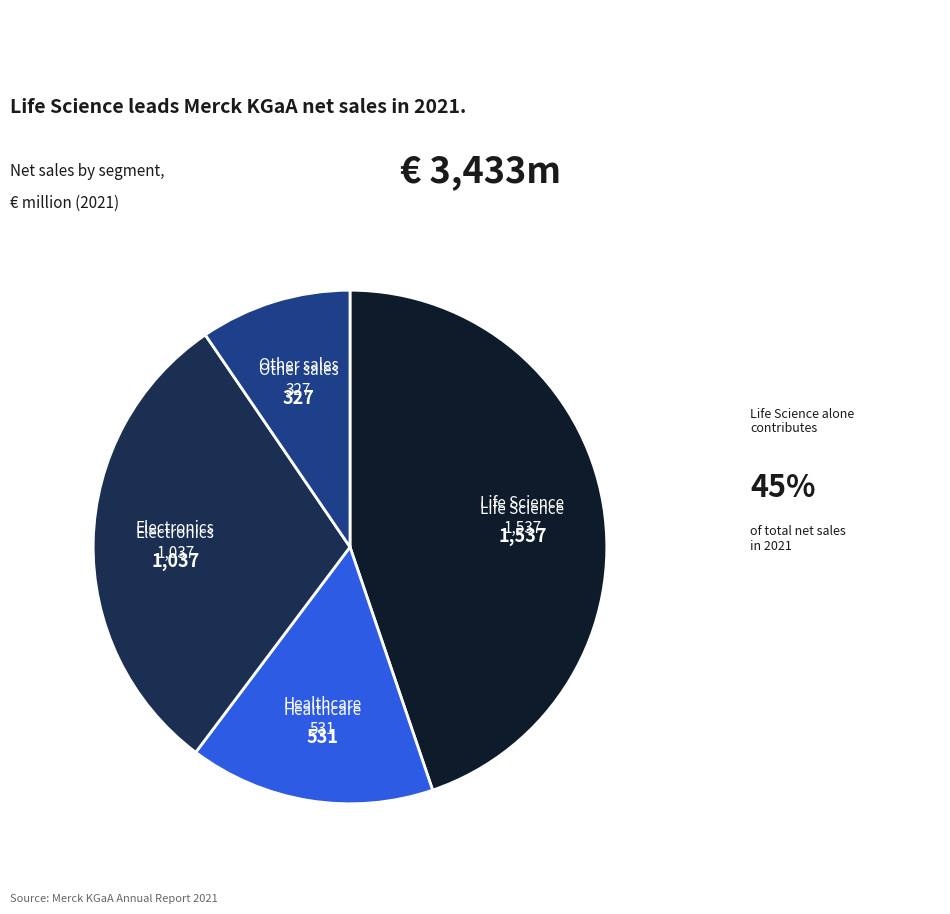

Does any single category account for the majority?

No